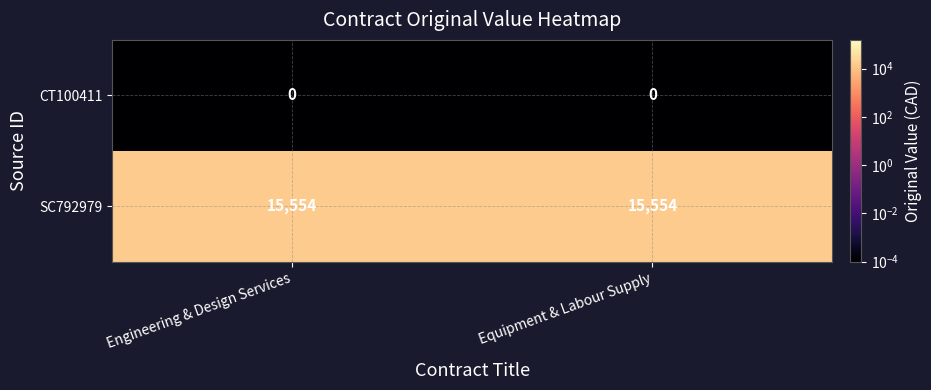

What is the spread (max minus min) of values at Equipment & Labour Supply?

15554